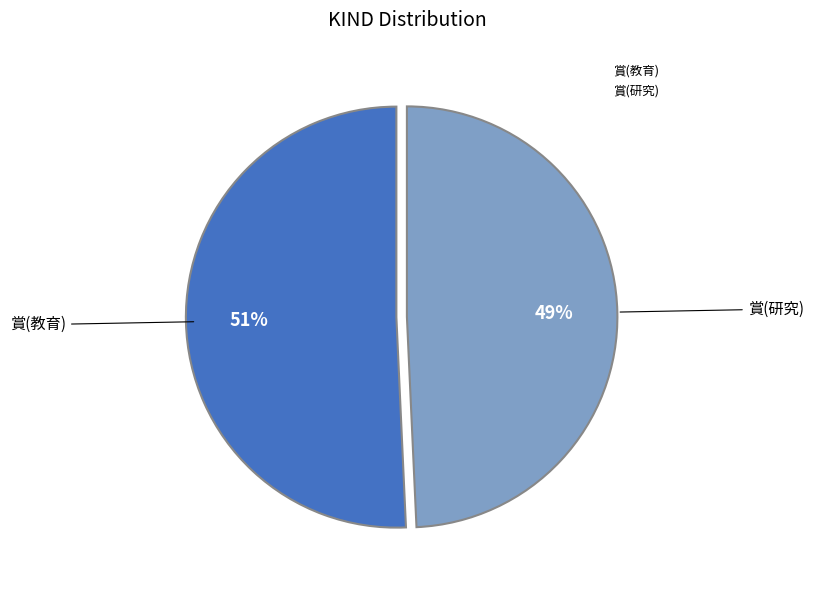

How many segments does this pie chart have?

2